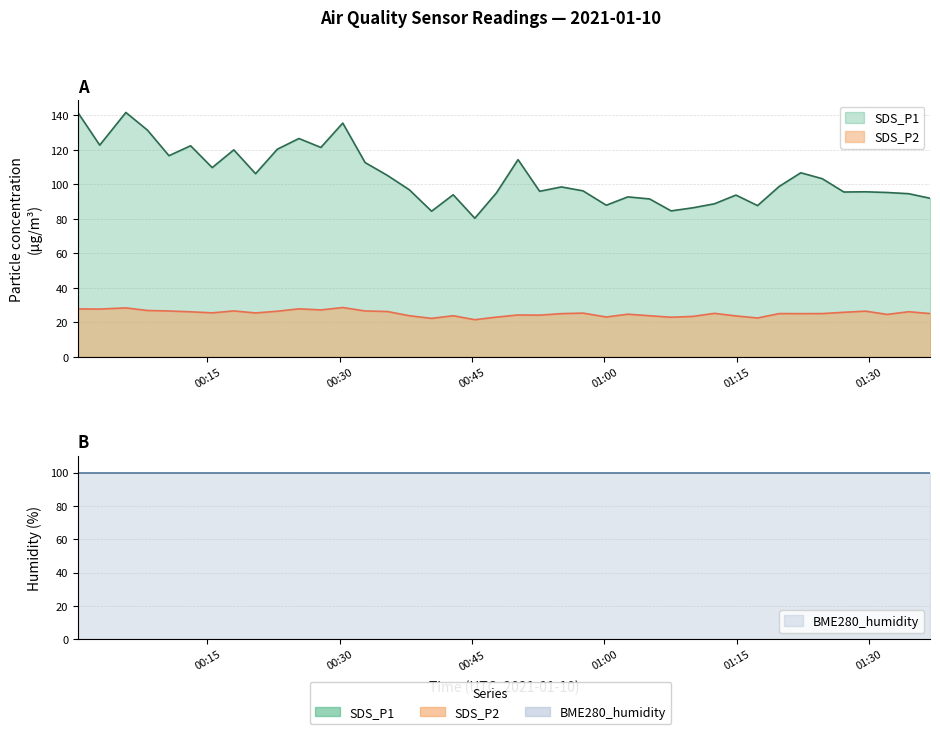

At which category does SDS_P2 reach its first local peak?

2021/01/10 00:05:45